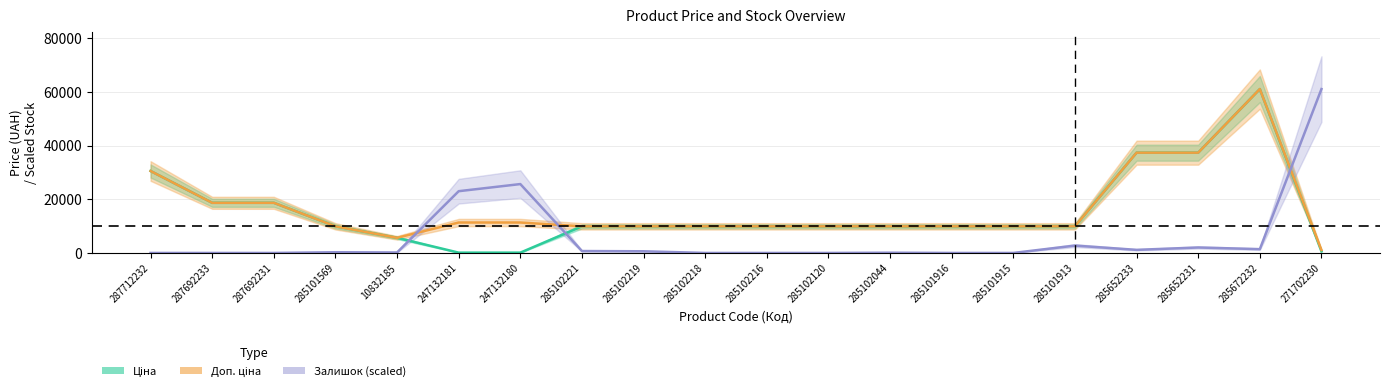

How many lines are shown in the chart?

3